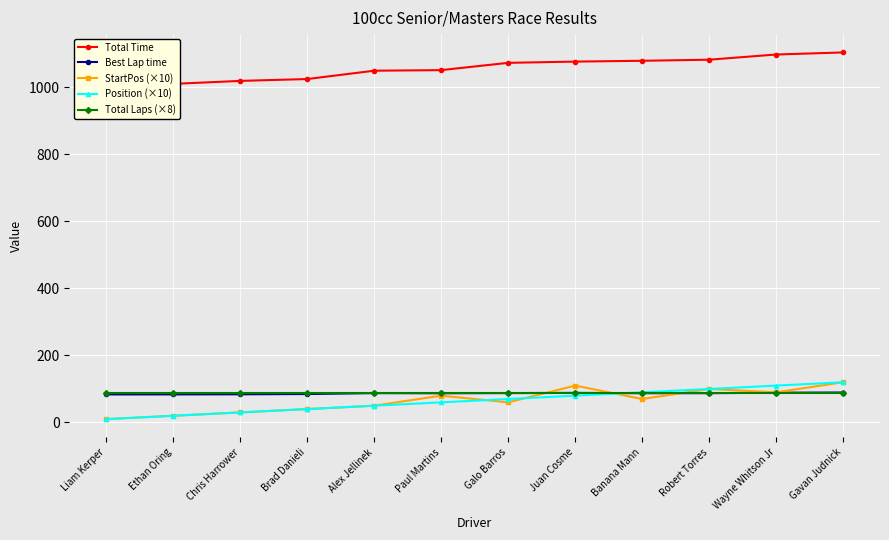

What is the spread (max minus min) of values at Galo Barros?

1012.7